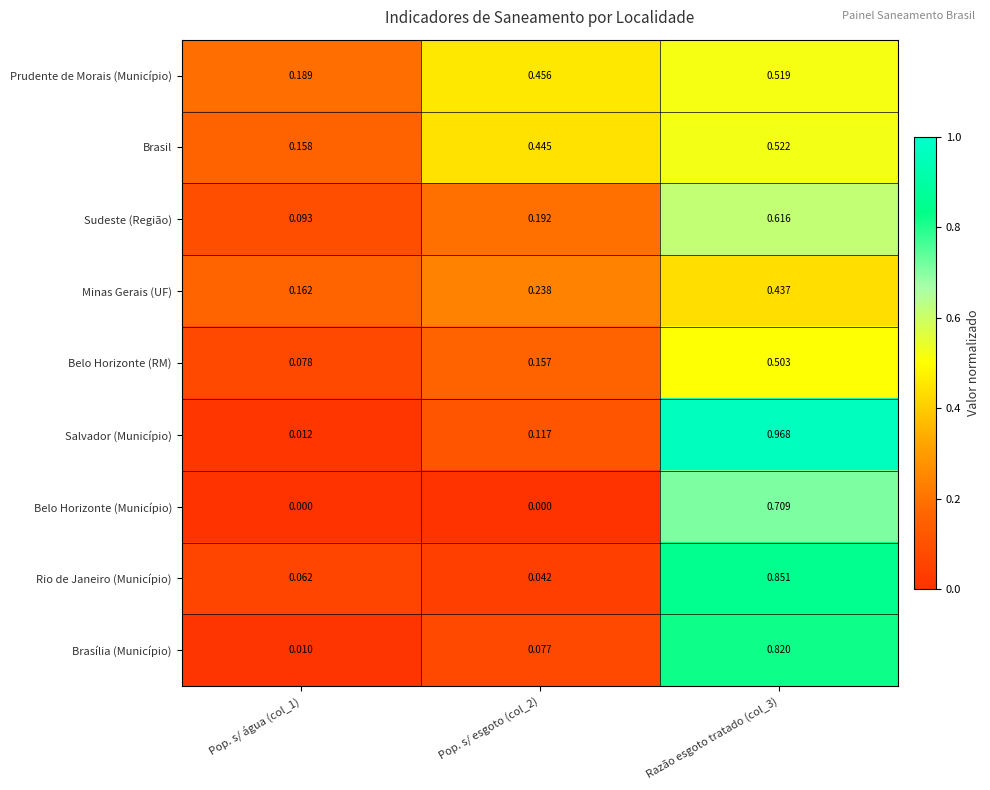

Which series has the largest total across all categories?

Prudente de Morais (Município)